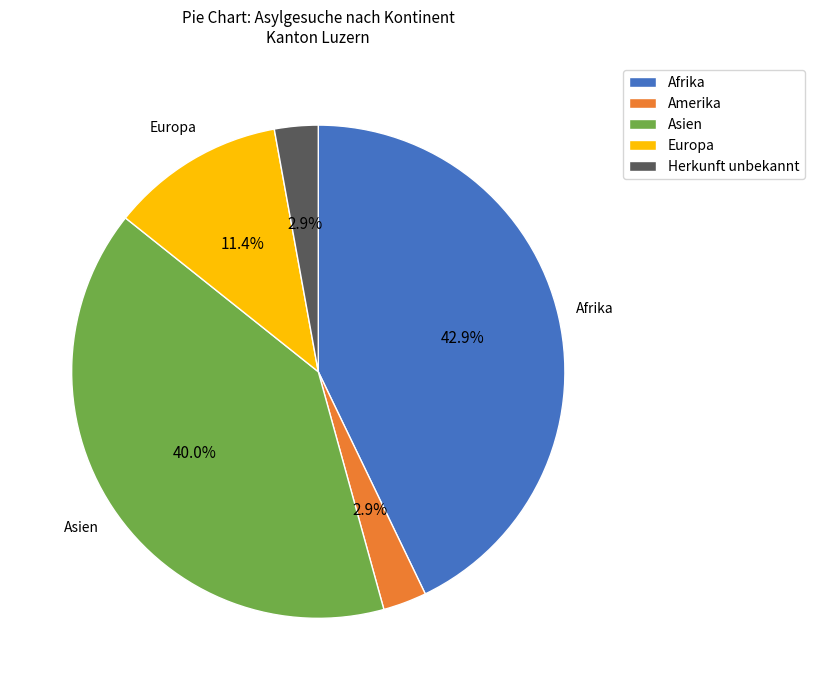

Count the number of slices in the pie.

5